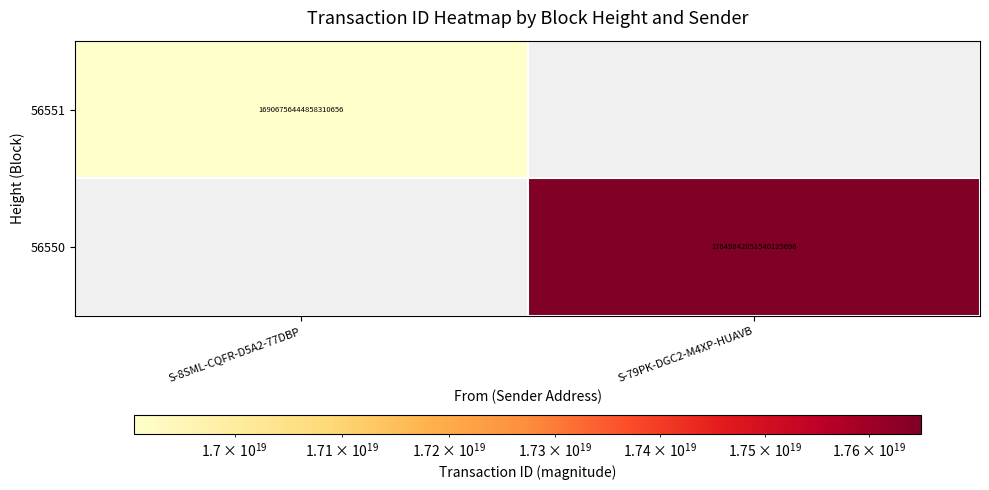

Is the value of 56550 at S-79PK-DGC2-M4XP-HUAVB greater than the value of 56551 at S-8SML-CQFR-D5A2-77DBP?

Yes